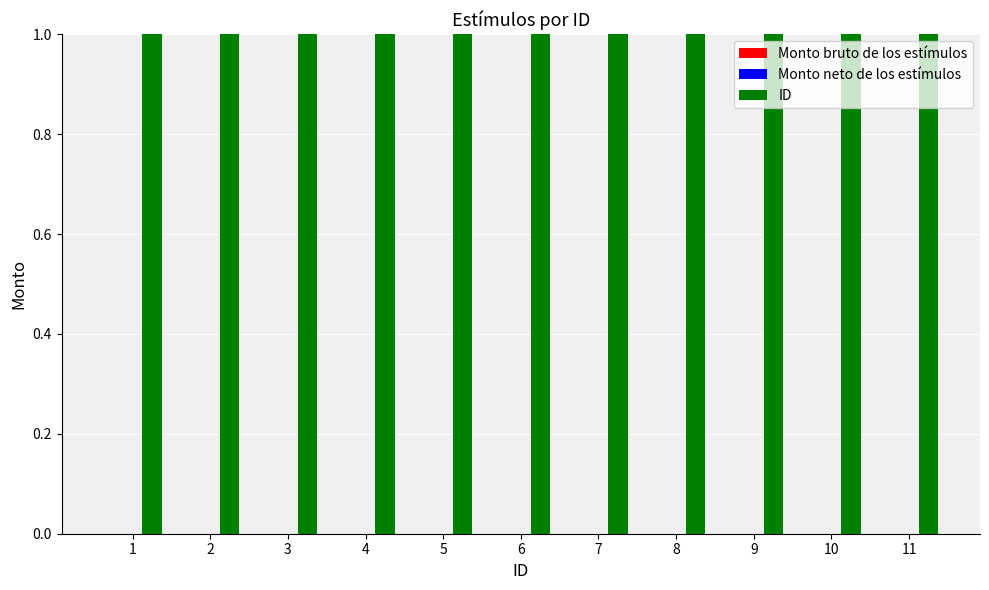

What is the difference between the maximum and minimum values in the ID series?

10